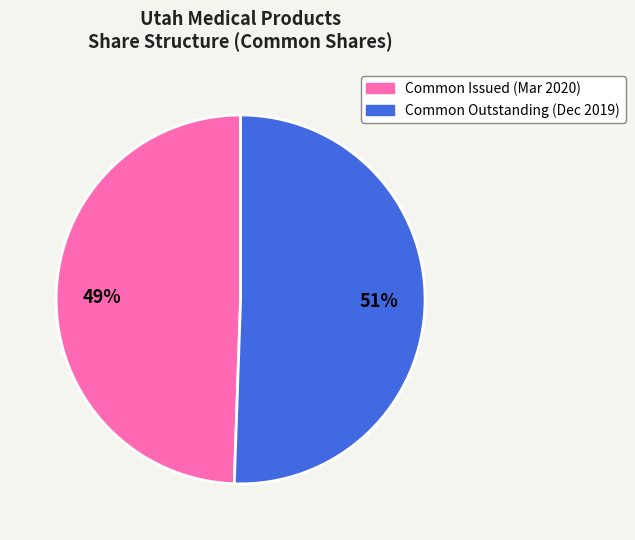

Is there any slice that represents more than half of the pie?

Yes